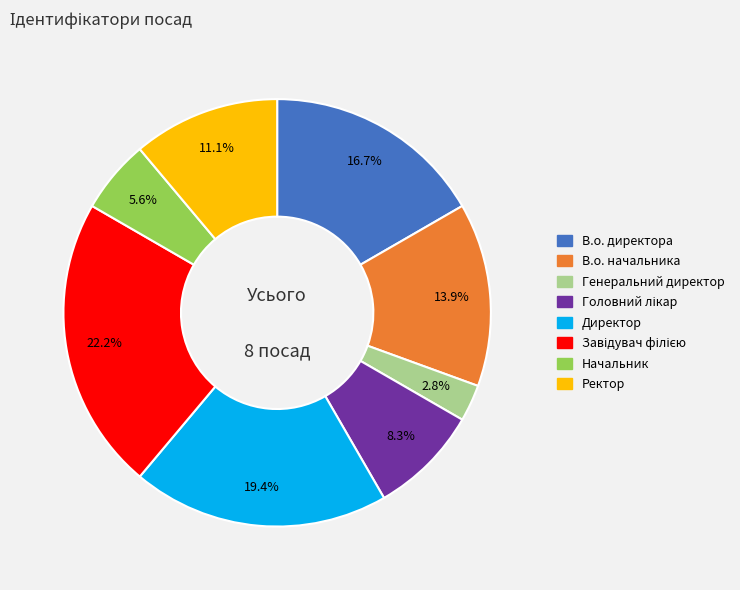

Is there any slice that represents more than half of the pie?

No